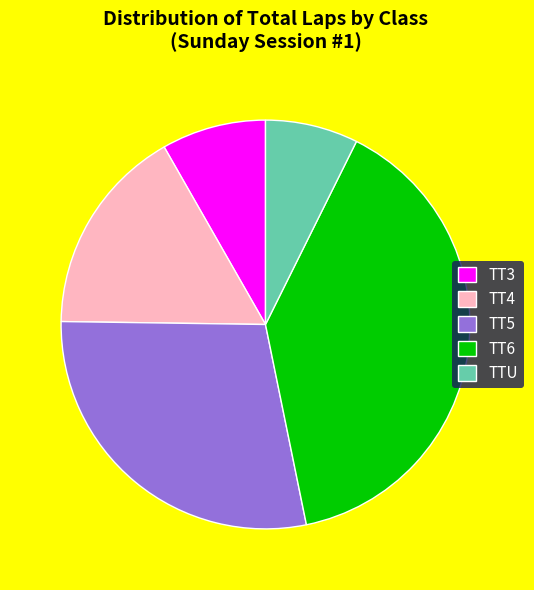

How many slices are in this pie chart?

5